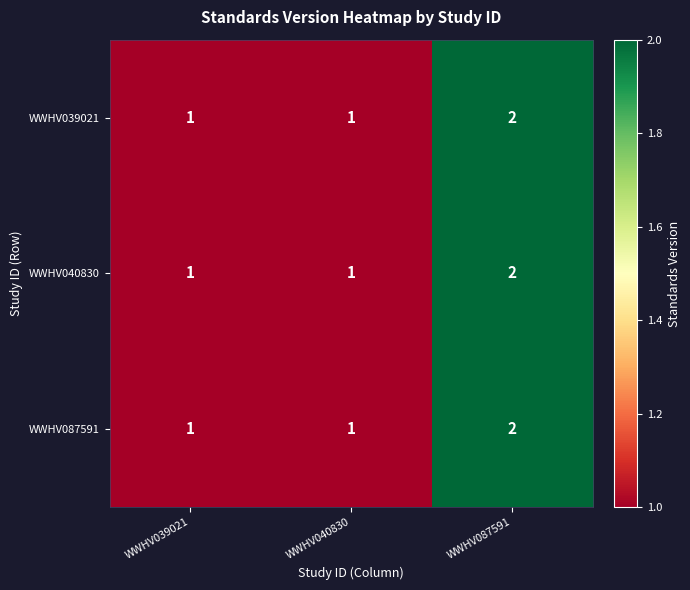

How many data points does each series have?

3